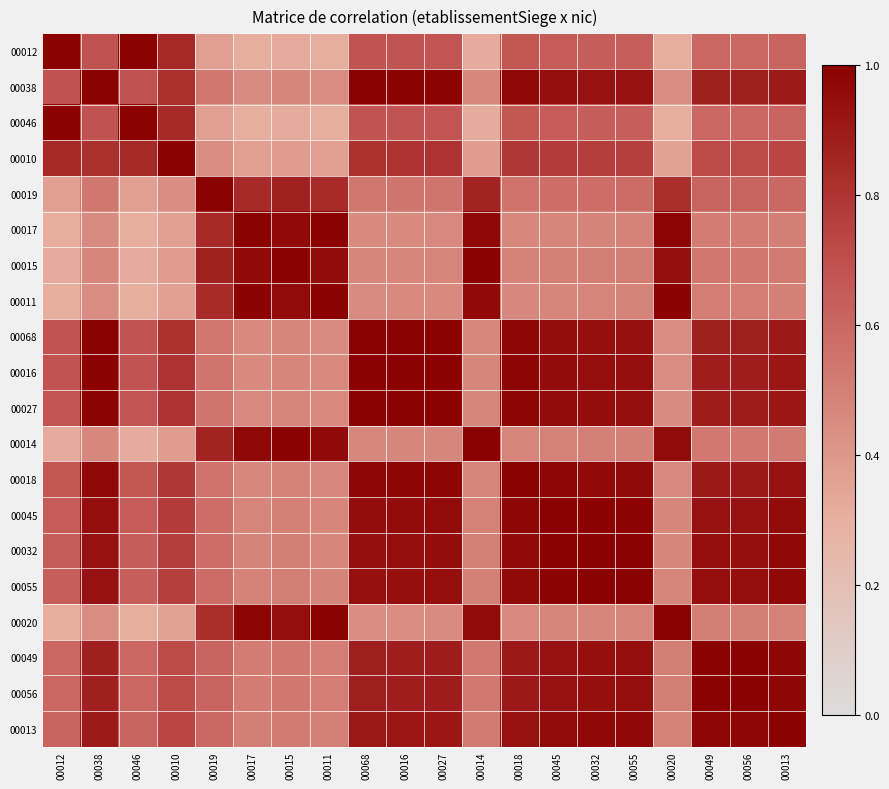

At 00049, list the series in order from smallest to largest.

00020, 00011, 00017, 00014, 00015, 00012, 00046, 00019, 00010, 00038, 00068, 00016, 00027, 00018, 00045, 00032, 00055, 00013, 00056, 00049